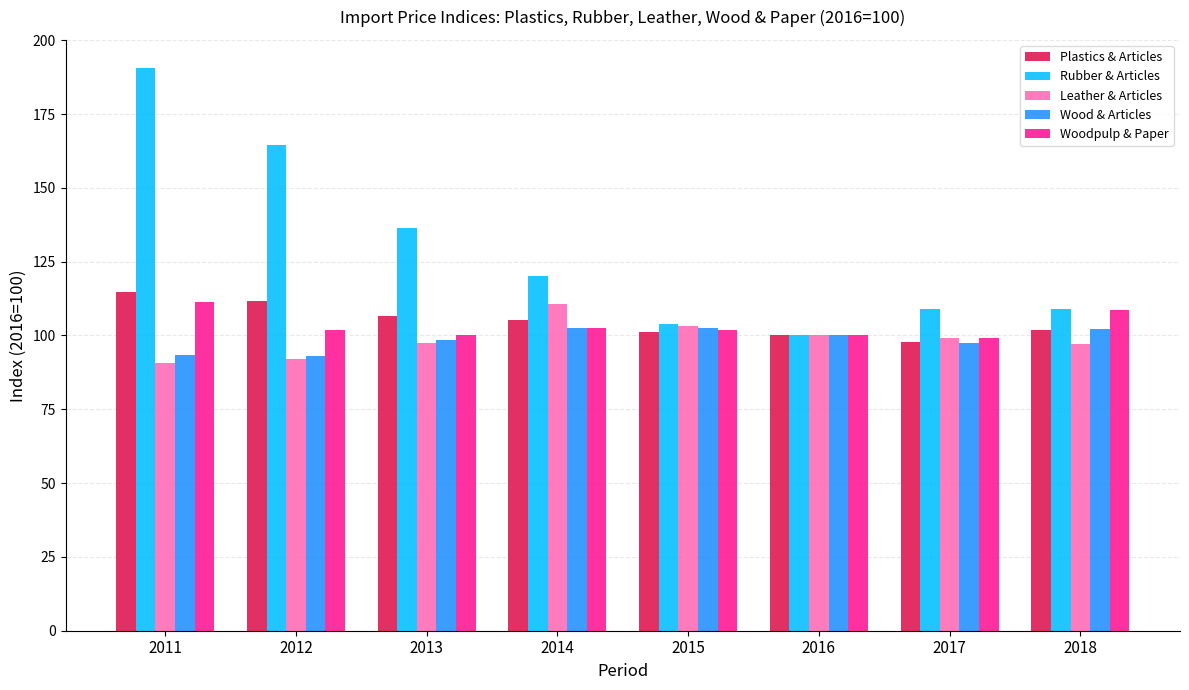

Which series has the largest total across all categories?

Rubber & Articles